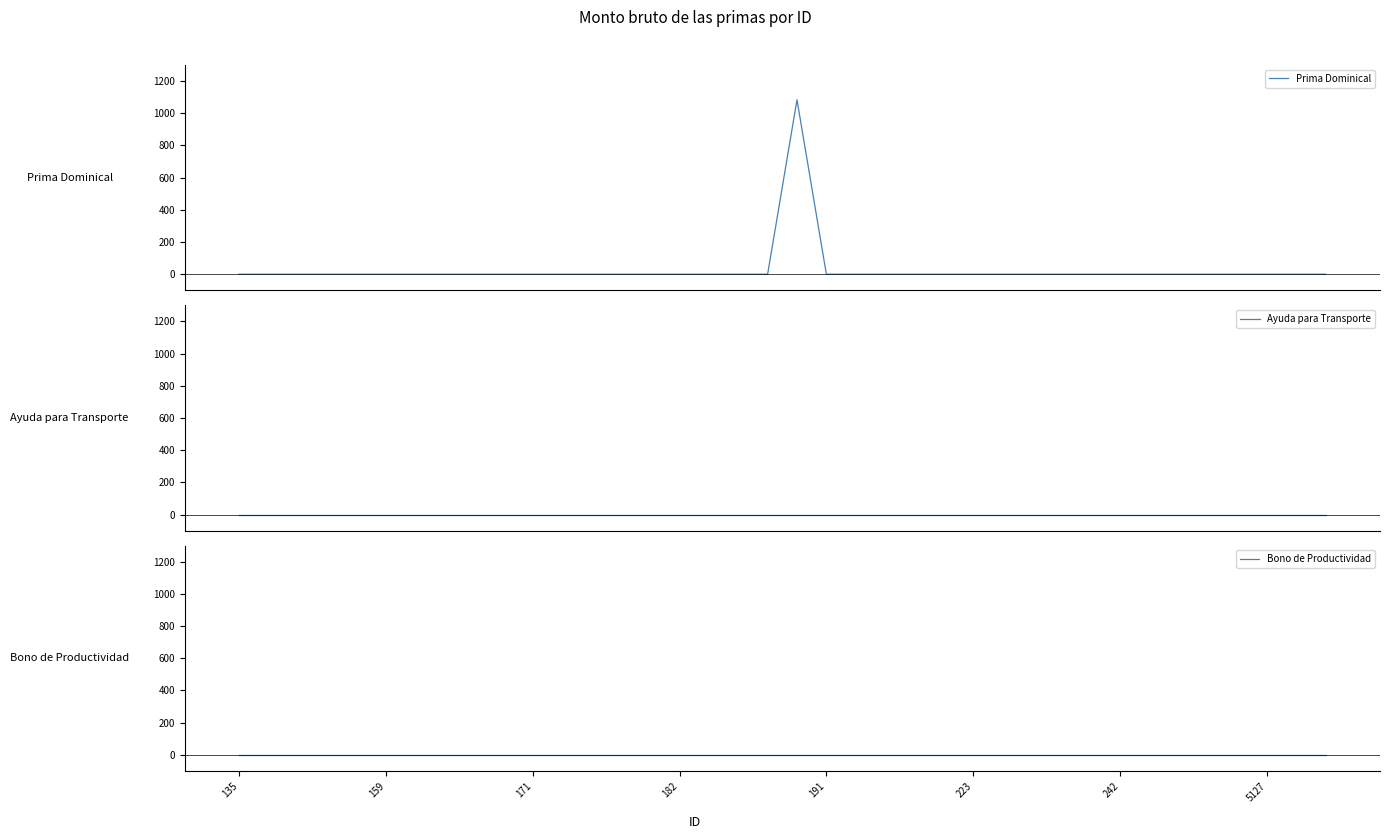

What is the label of the 32nd point from the left?

31